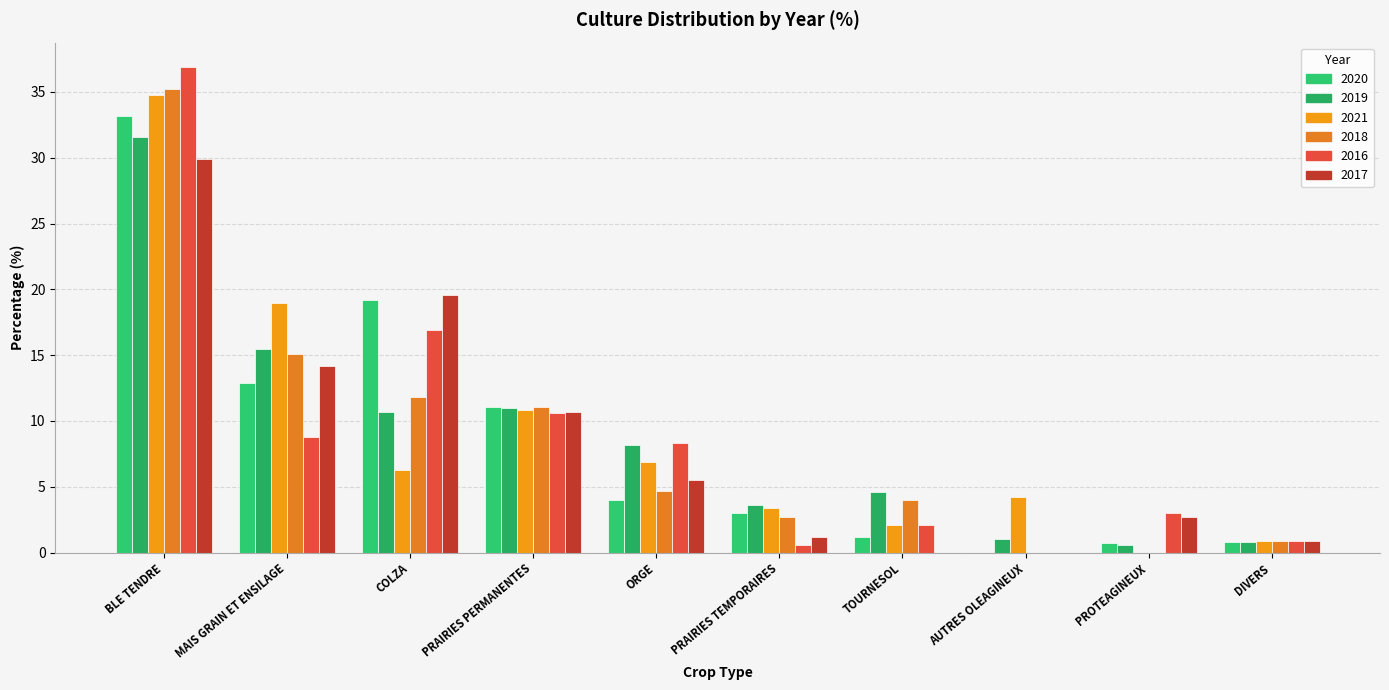

Reading left to right, transcribe all the data shown in this chart.

2020: BLE TENDRE=33.2	MAIS GRAIN ET ENSILAGE=12.9	COLZA=19.2	PRAIRIES PERMANENTES=11.1	ORGE=4.0	PRAIRIES TEMPORAIRES=3.0	TOURNESOL=1.2	AUTRES OLEAGINEUX=0.0	PROTEAGINEUX=0.7	DIVERS=0.8
2019: BLE TENDRE=31.6	MAIS GRAIN ET ENSILAGE=15.5	COLZA=10.7	PRAIRIES PERMANENTES=11.0	ORGE=8.2	PRAIRIES TEMPORAIRES=3.6	TOURNESOL=4.6	AUTRES OLEAGINEUX=1.0	PROTEAGINEUX=0.6	DIVERS=0.8
2021: BLE TENDRE=34.8	MAIS GRAIN ET ENSILAGE=19.0	COLZA=6.3	PRAIRIES PERMANENTES=10.8	ORGE=6.9	PRAIRIES TEMPORAIRES=3.4	TOURNESOL=2.1	AUTRES OLEAGINEUX=4.2	PROTEAGINEUX=0.0	DIVERS=0.9
2018: BLE TENDRE=35.2	MAIS GRAIN ET ENSILAGE=15.1	COLZA=11.8	PRAIRIES PERMANENTES=11.1	ORGE=4.7	PRAIRIES TEMPORAIRES=2.7	TOURNESOL=4.0	AUTRES OLEAGINEUX=0.0	PROTEAGINEUX=0.0	DIVERS=0.9
2016: BLE TENDRE=36.9	MAIS GRAIN ET ENSILAGE=8.8	COLZA=16.9	PRAIRIES PERMANENTES=10.6	ORGE=8.3	PRAIRIES TEMPORAIRES=0.6	TOURNESOL=2.1	AUTRES OLEAGINEUX=0.0	PROTEAGINEUX=3.0	DIVERS=0.9
2017: BLE TENDRE=29.9	MAIS GRAIN ET ENSILAGE=14.2	COLZA=19.6	PRAIRIES PERMANENTES=10.7	ORGE=5.5	PRAIRIES TEMPORAIRES=1.2	TOURNESOL=0.0	AUTRES OLEAGINEUX=0.0	PROTEAGINEUX=2.7	DIVERS=0.9